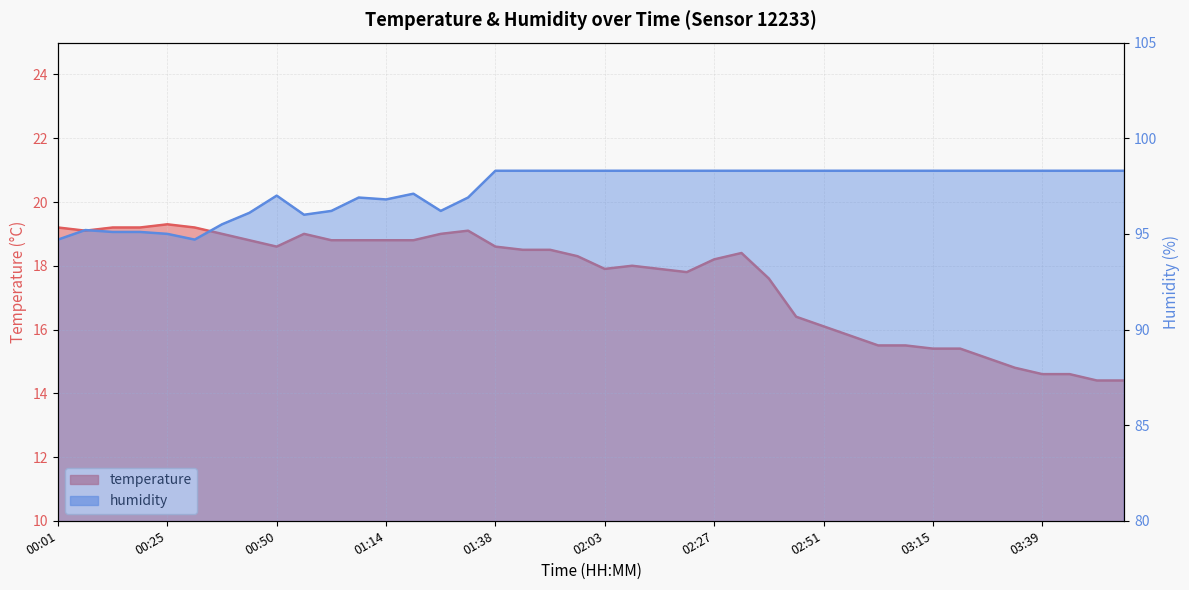

What is the label of the 33rd point from the left?

03:15